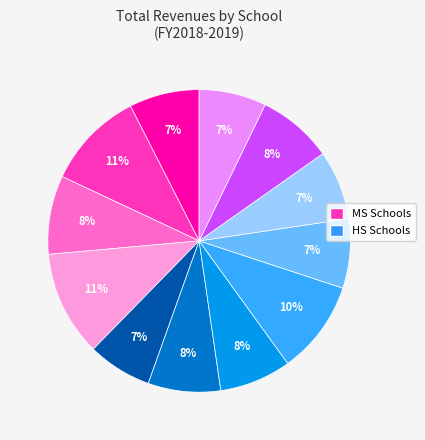

Is there any slice that represents more than half of the pie?

No